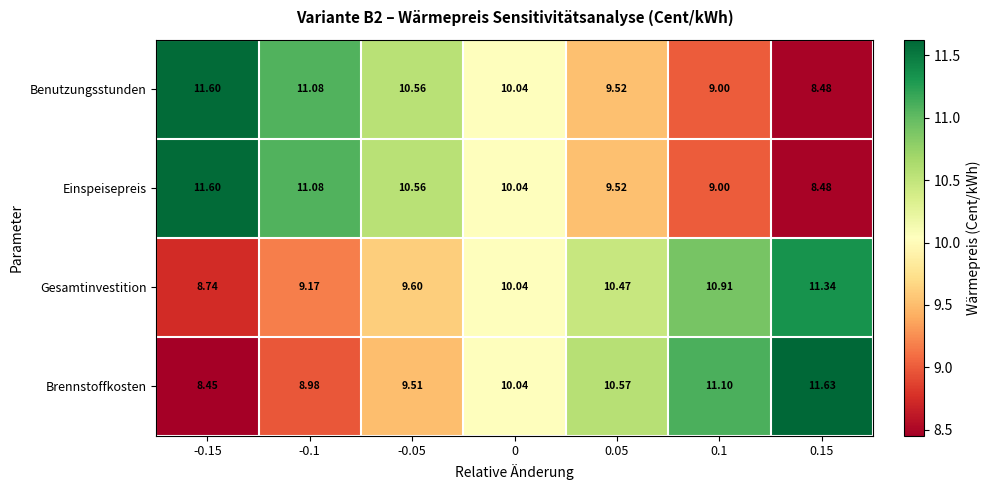

Which series has the largest range (max minus min)?

Brennstoffkosten